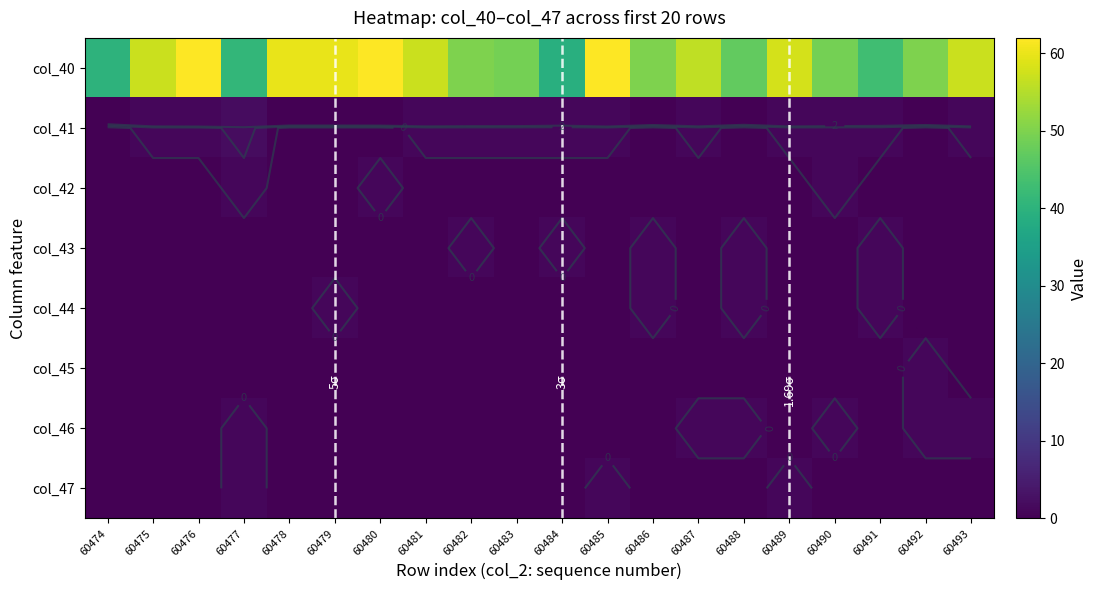

What is the sum of all col_46 values?

6